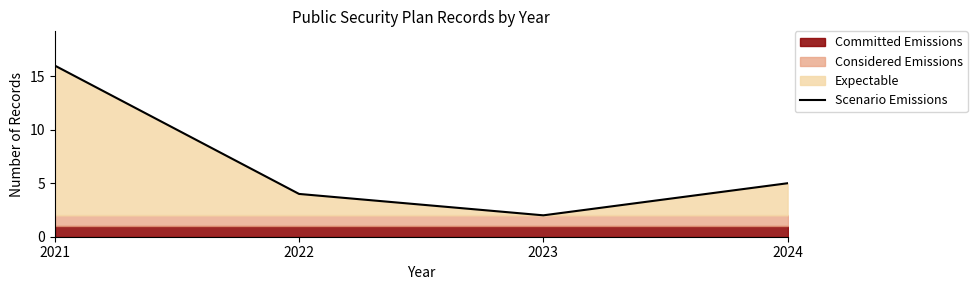

What is the change in value from 2022 to 2024?

+1